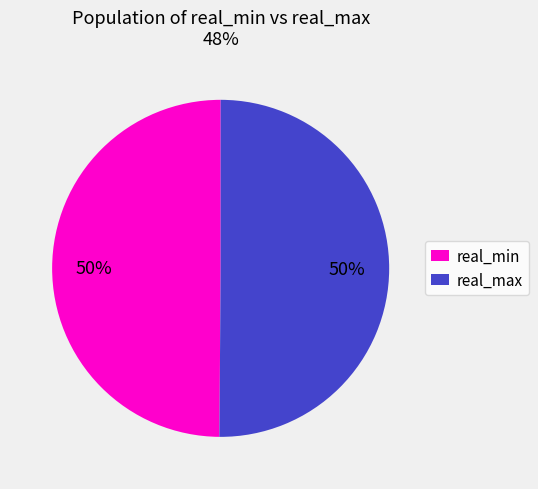

What is the ratio of the value at real_max to the value at real_min?

1.0